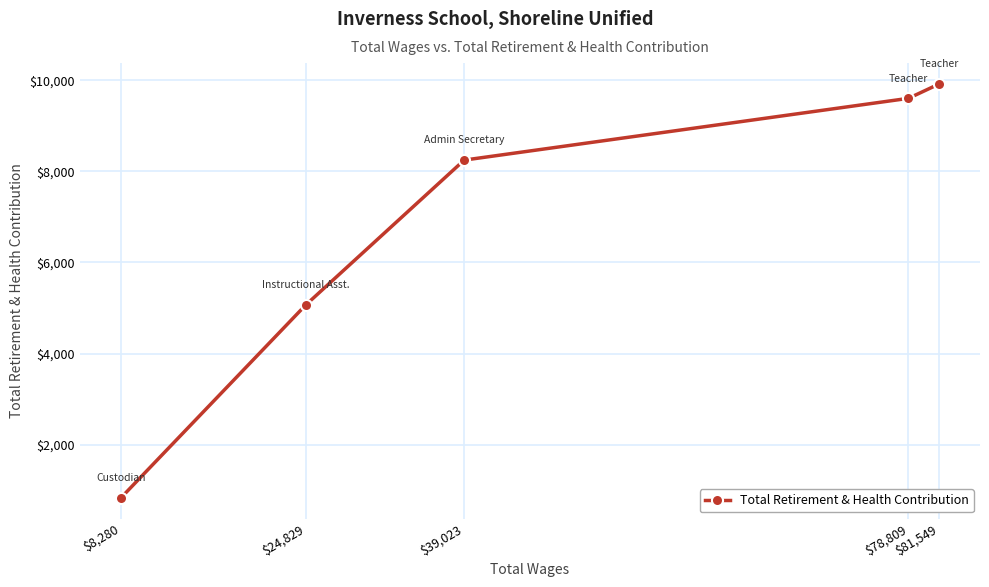

What is the value of the 3rd point from the left?

8246